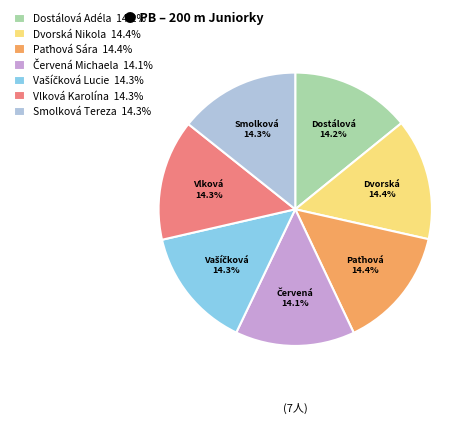

Approximately how many times larger is the value at Dvorská Nikola 14.4% compared to Smolková Tereza 14.3%?

1.0